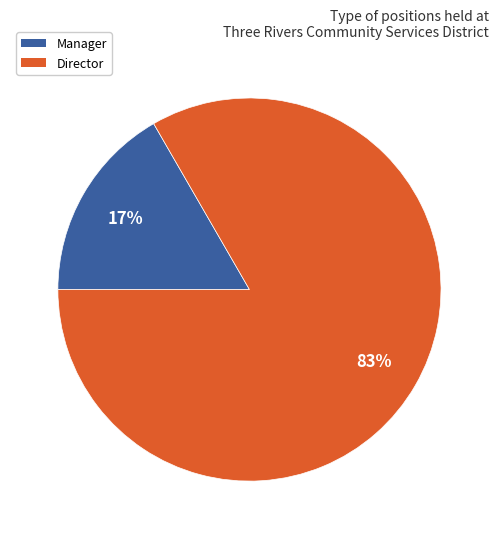

Is there any slice that represents more than half of the pie?

Yes